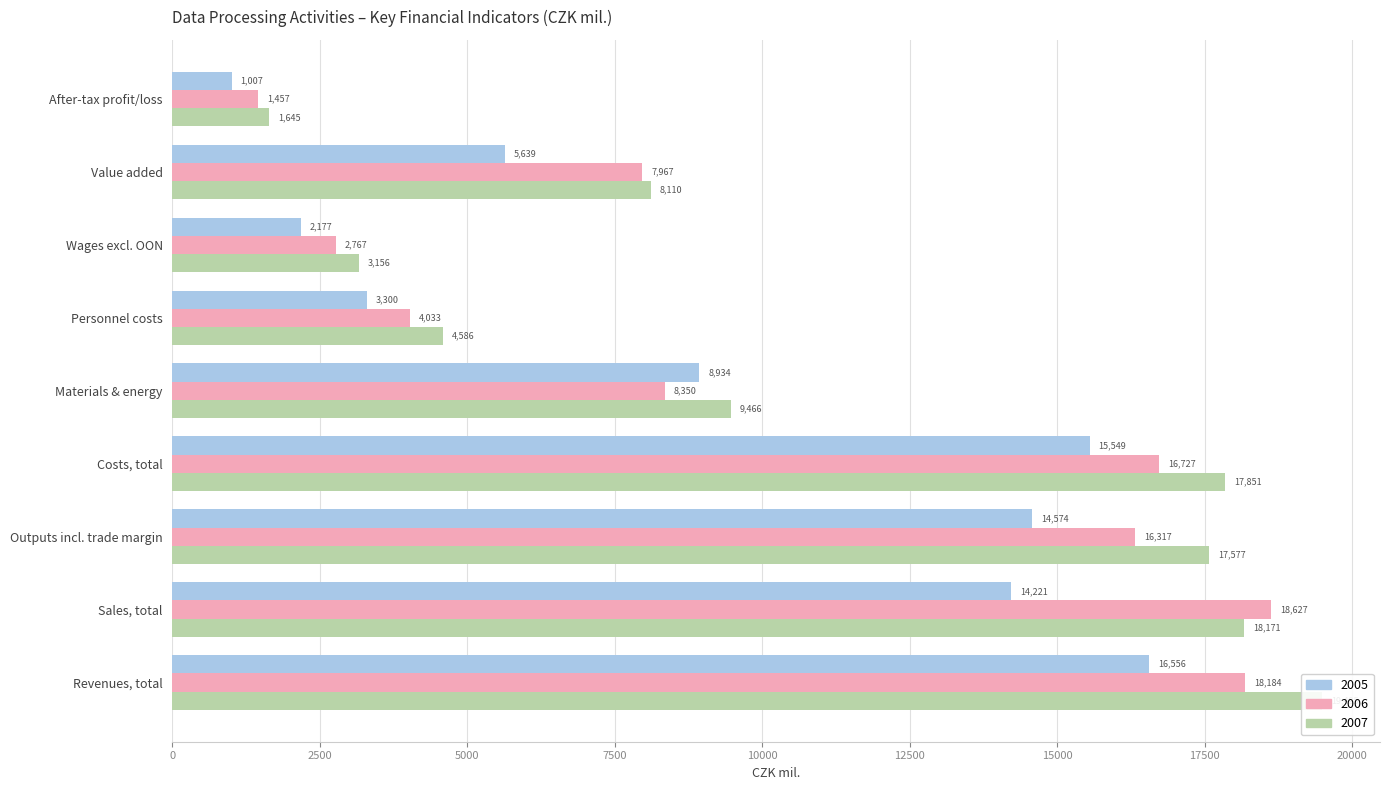

What is the label of the 6th bar from the right?

Costs, total